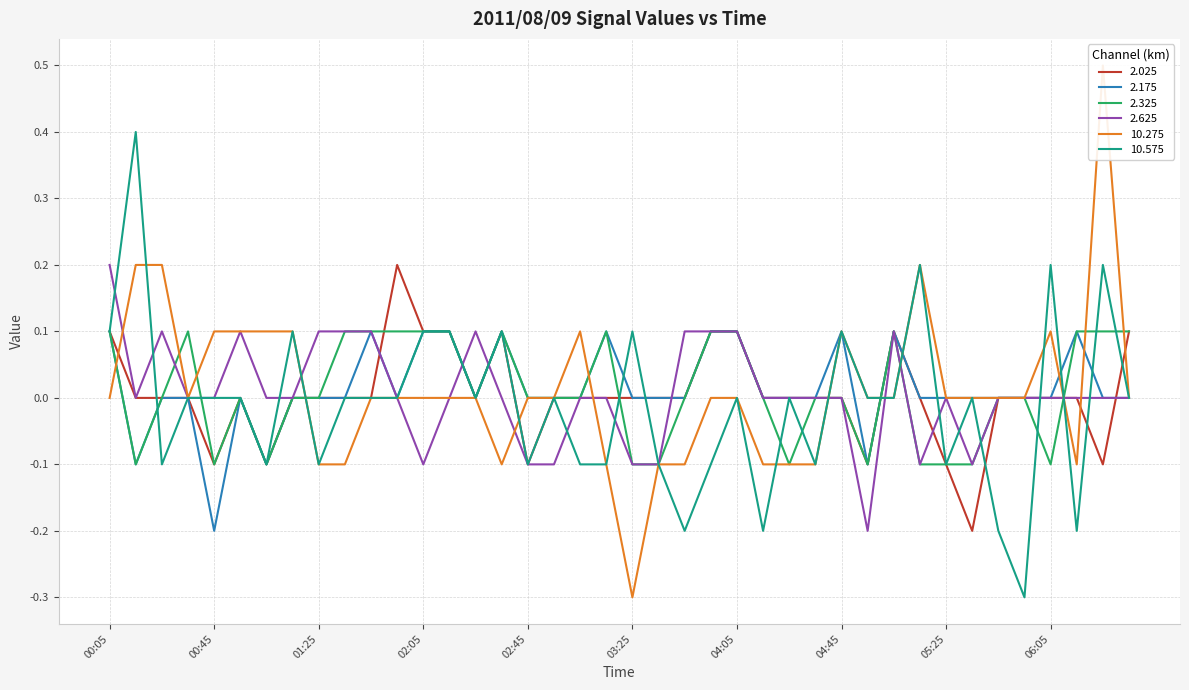

The 2.325 series shows 0.1 at 02:25. True or false?

False